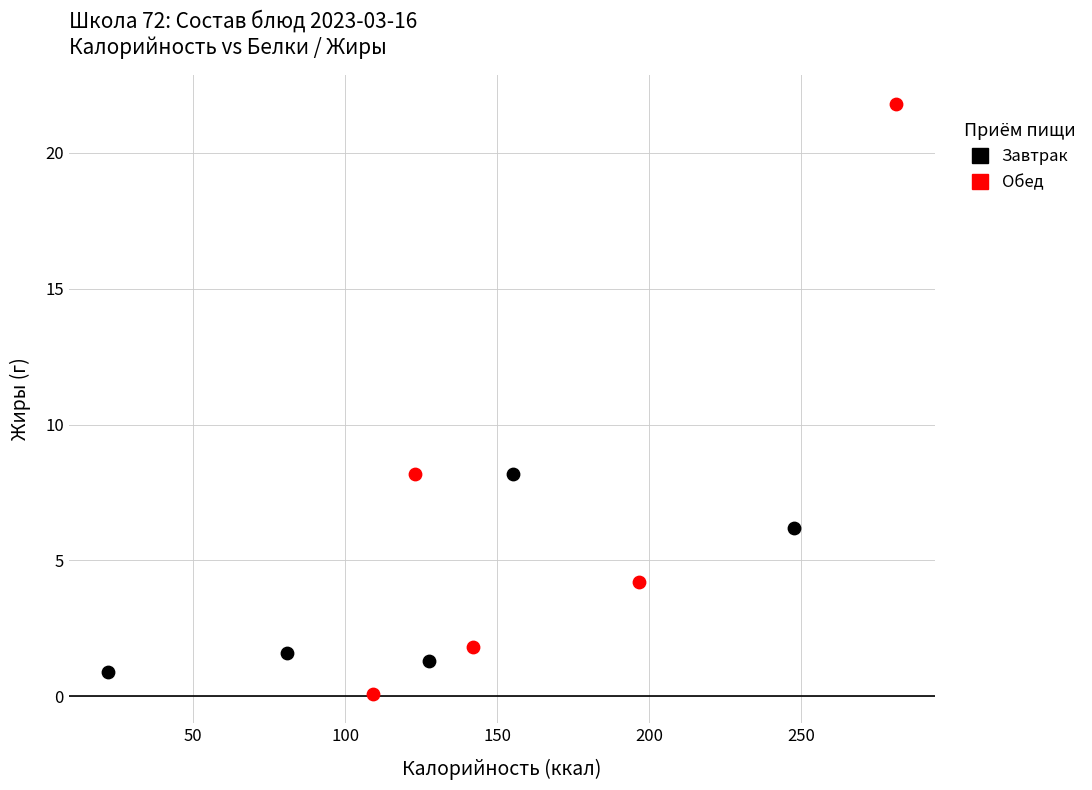

Which series has the largest Y range (max minus min)?

Обед